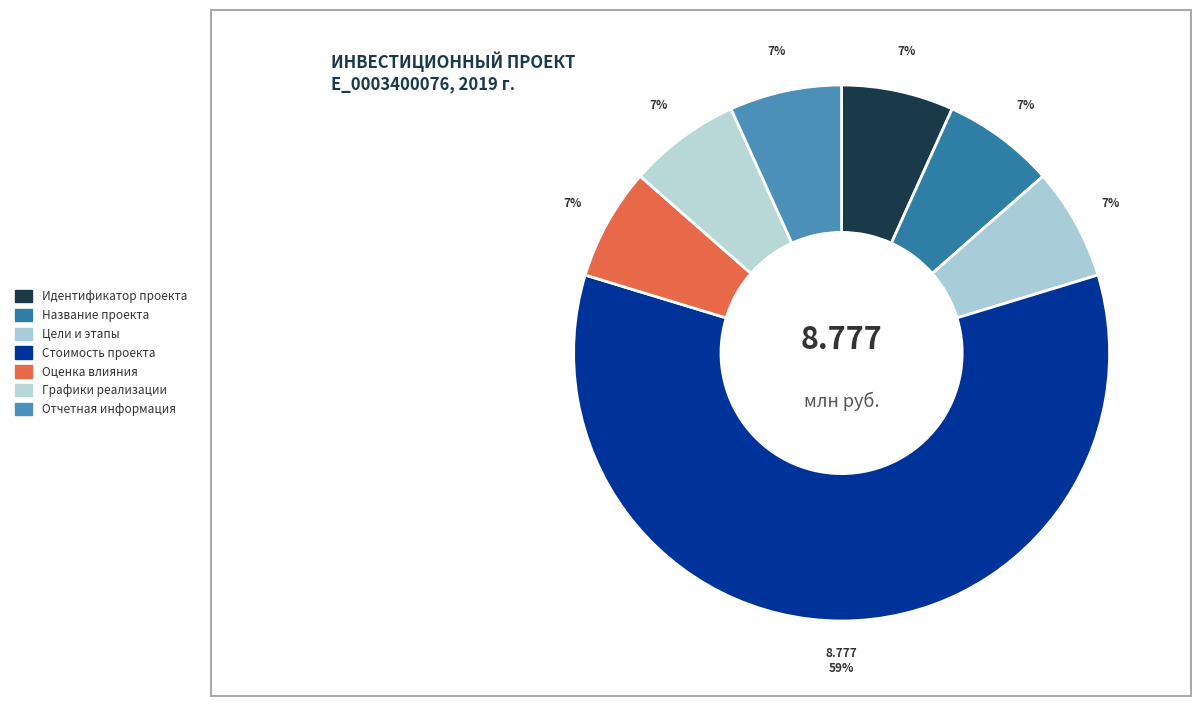

What is the ratio of the value at Цели и этапы to the value at Название проекта?

1.0